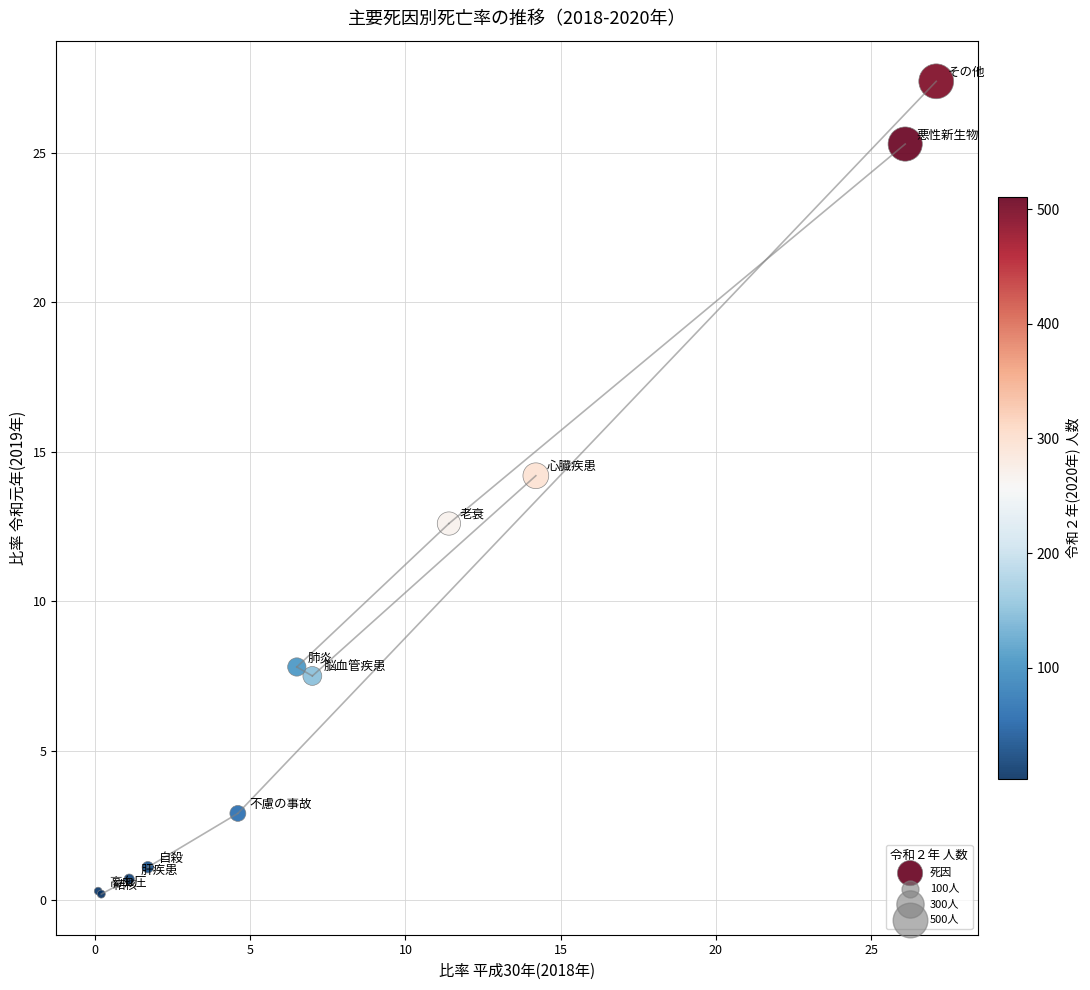

What Y value in the scatter plot is closest to 13?

12.6